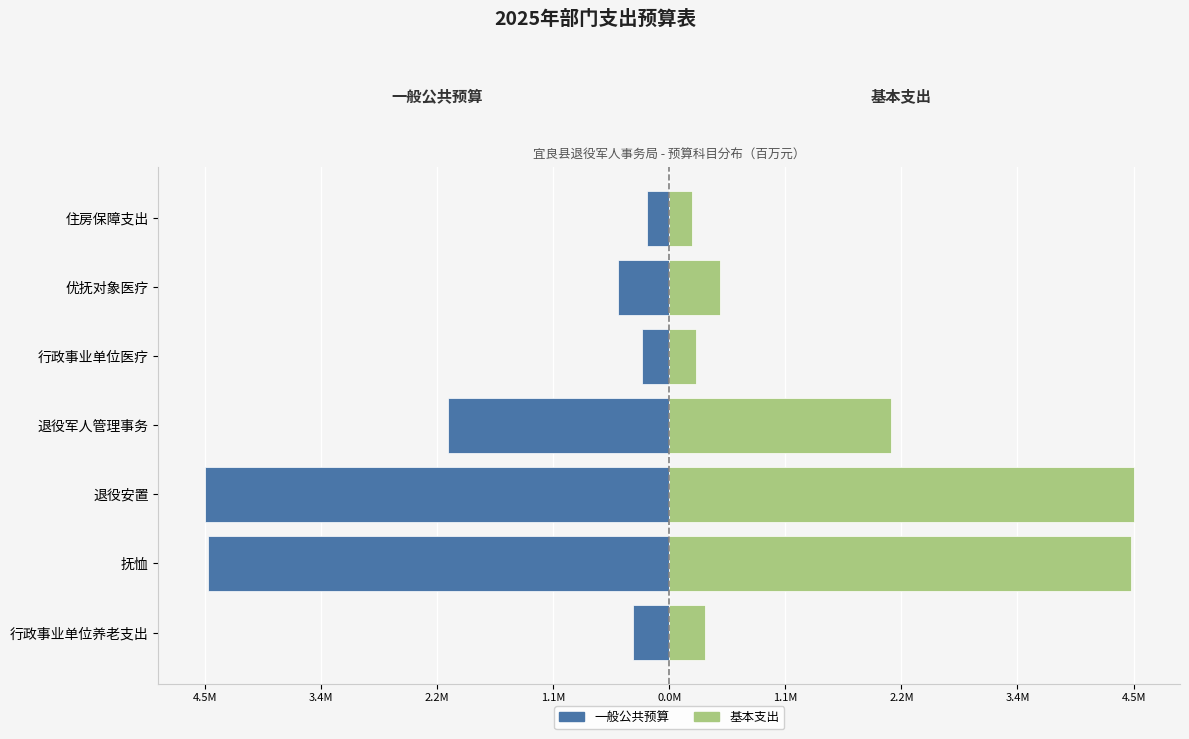

How many bars are there in each group?

2